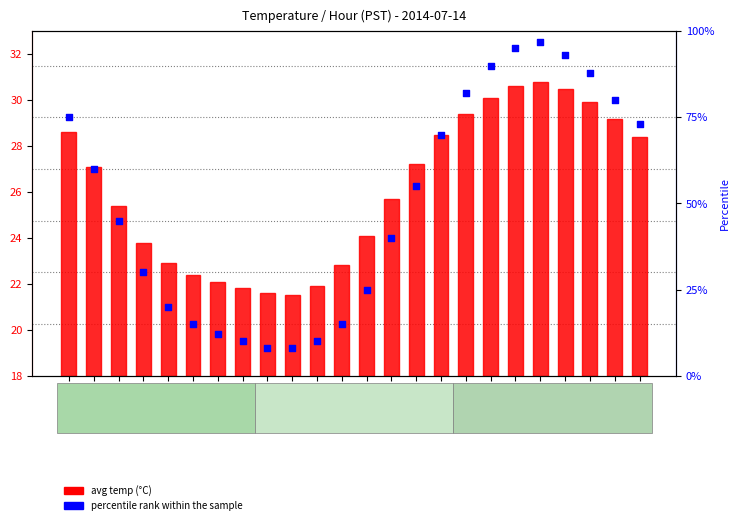

Which series reaches the maximum Y coordinate?

percentile rank within the sample